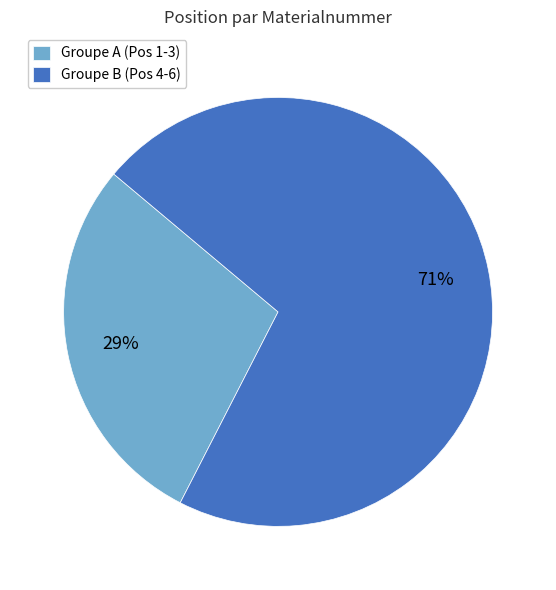

Which has a higher value, Groupe B (Pos 4-6) or Groupe A (Pos 1-3)?

Groupe B (Pos 4-6)